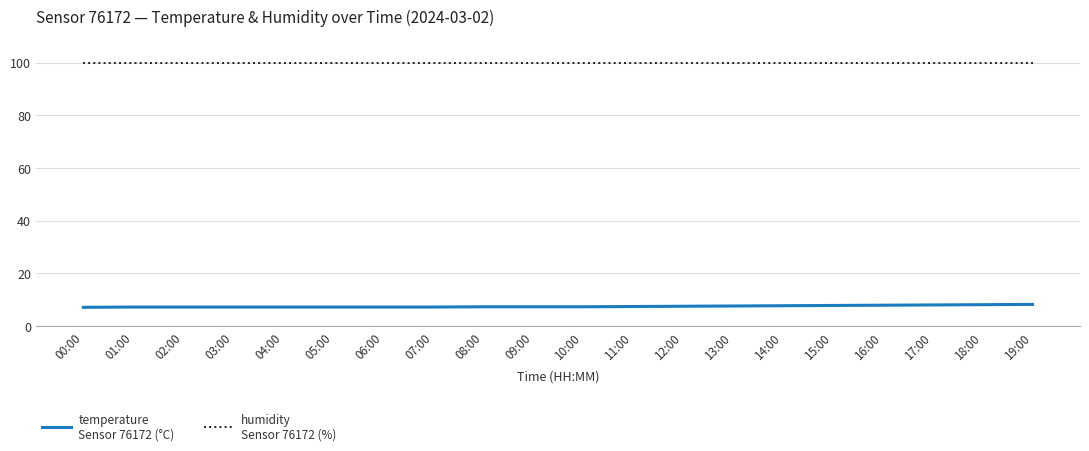

What is the spread (max minus min) of values at 05:00?

92.7